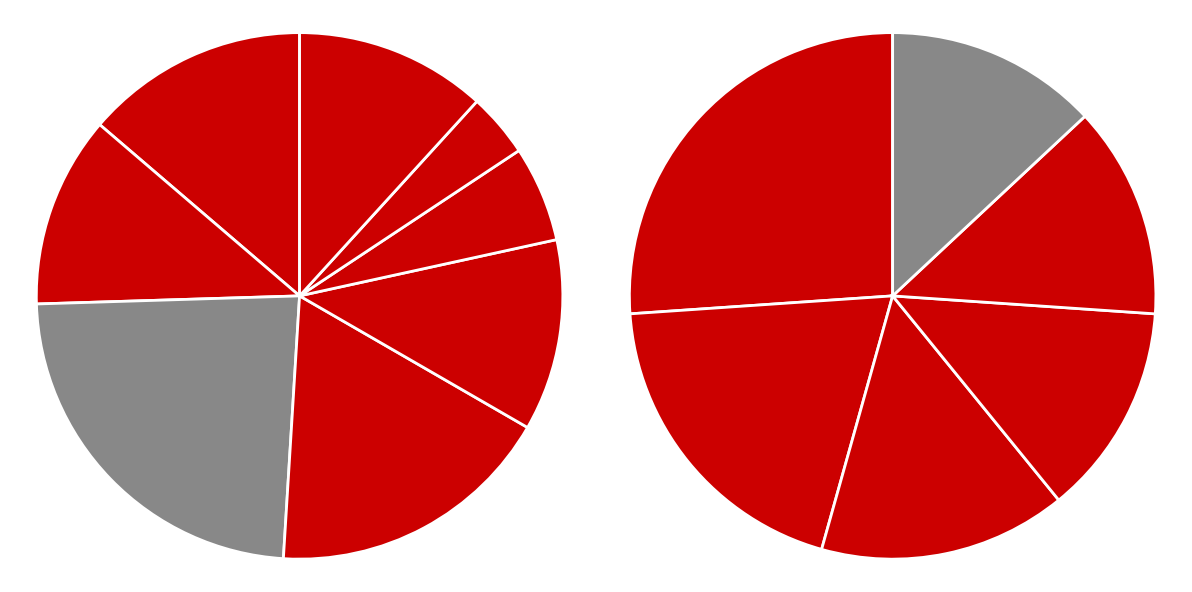

Which category has the smallest portion of the pie?

Area 7/SC Council